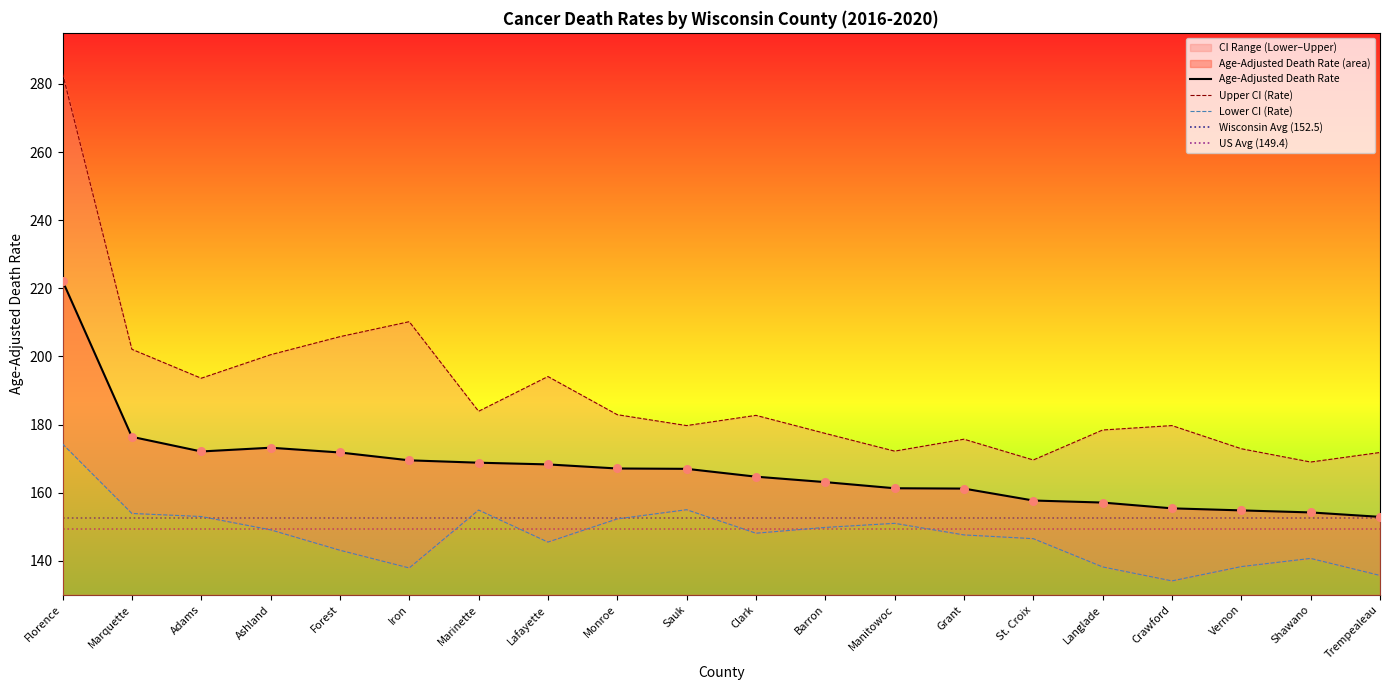

Is the value of Age-Adjusted Death Rate at Crawford greater than the value of Upper CI (Rate) at Langlade?

No